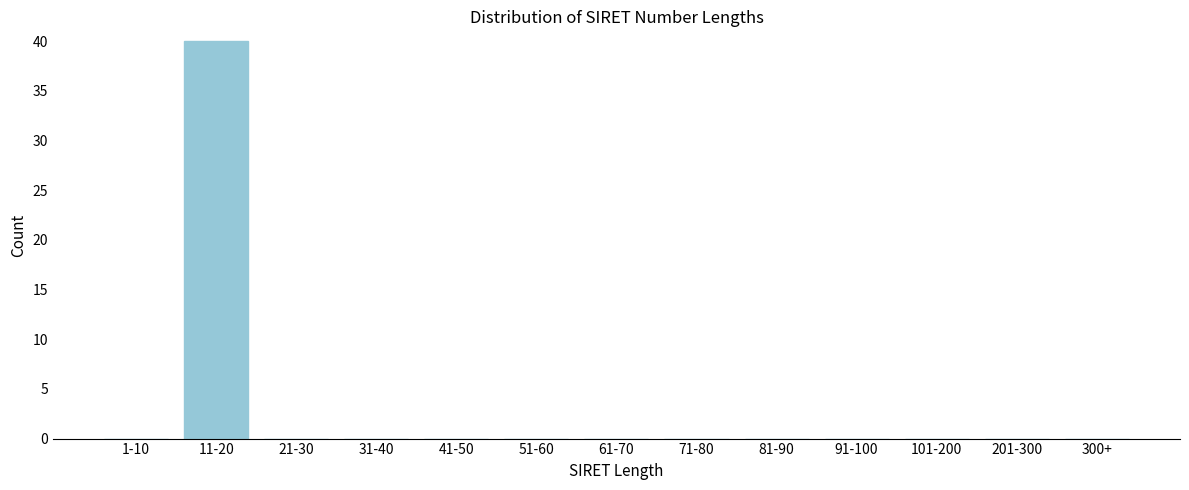

Reading right to left, transcribe all the data shown in this chart.

300+=0	201-300=0	101-200=0	91-100=0	81-90=0	71-80=0	61-70=0	51-60=0	41-50=0	31-40=0	21-30=0	11-20=40	1-10=0